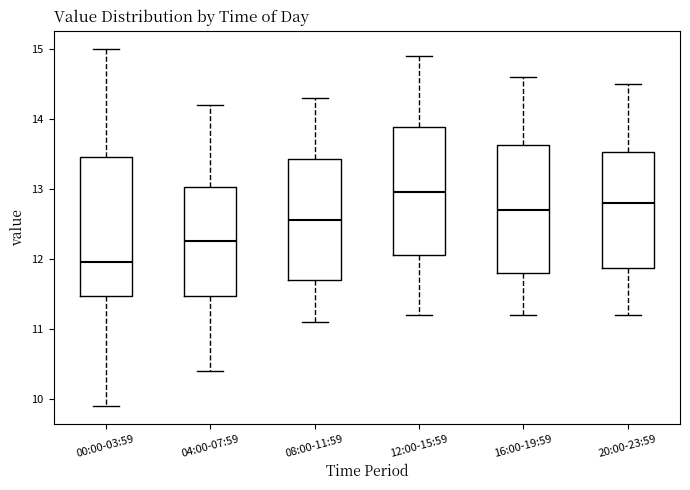

Which box has the lowest median line?

00:00-03:59